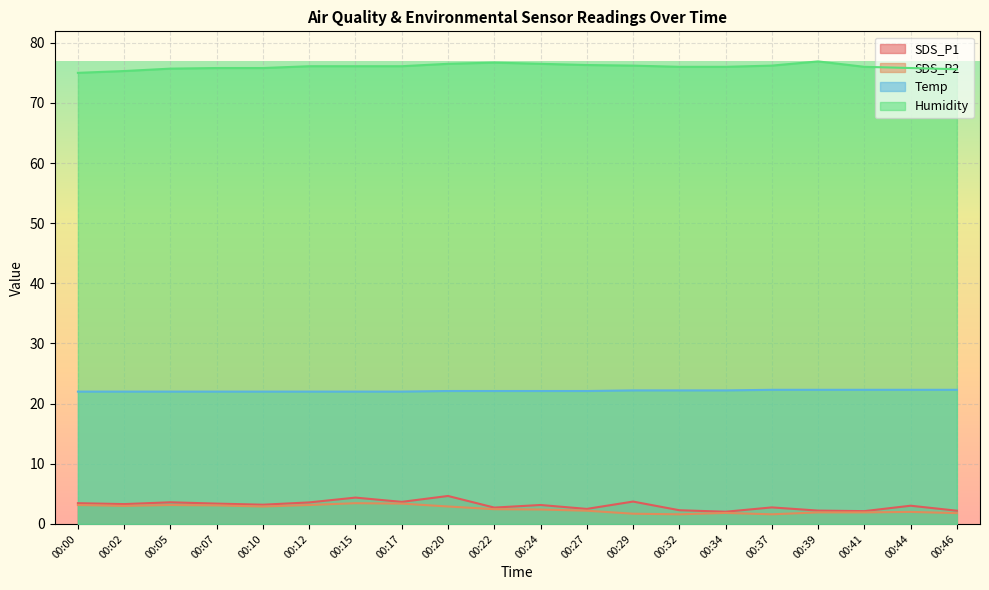

What is the highest value of the Temp series?

22.3